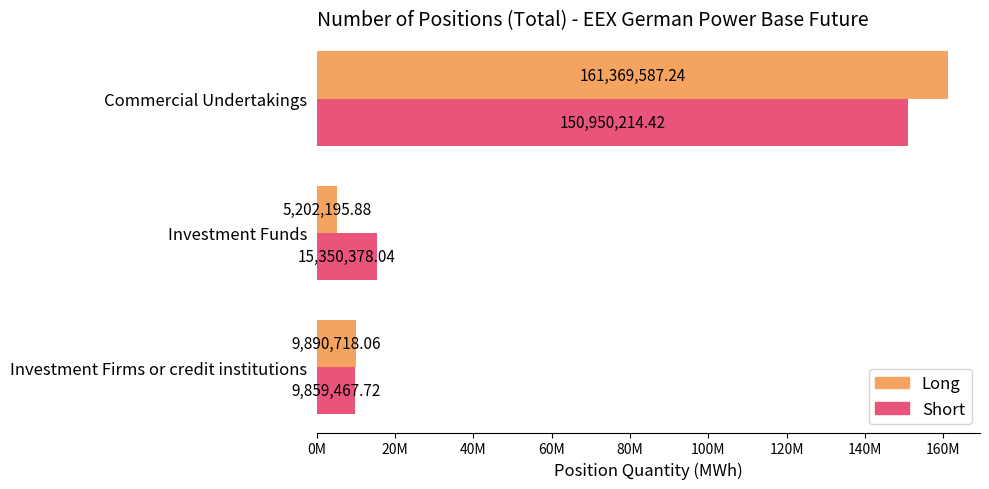

What are all the series names shown in the legend?

Long, Short